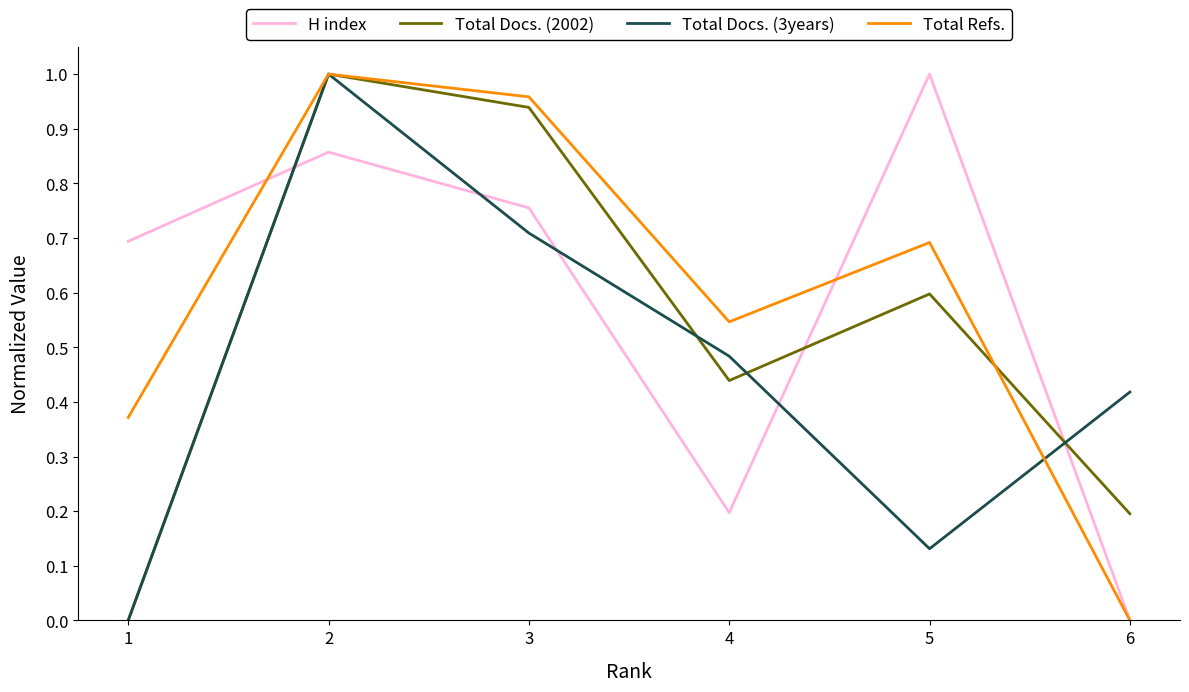

Rank the categories by H index value from lowest to highest.

6, 4, 1, 3, 2, 5